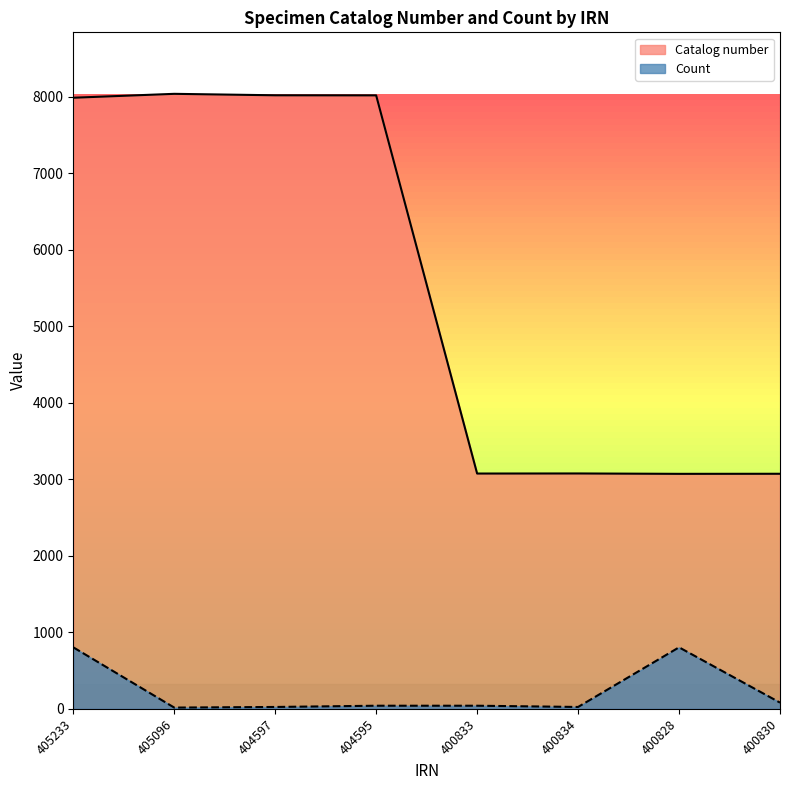

What is the minimum value for Count?

16.2